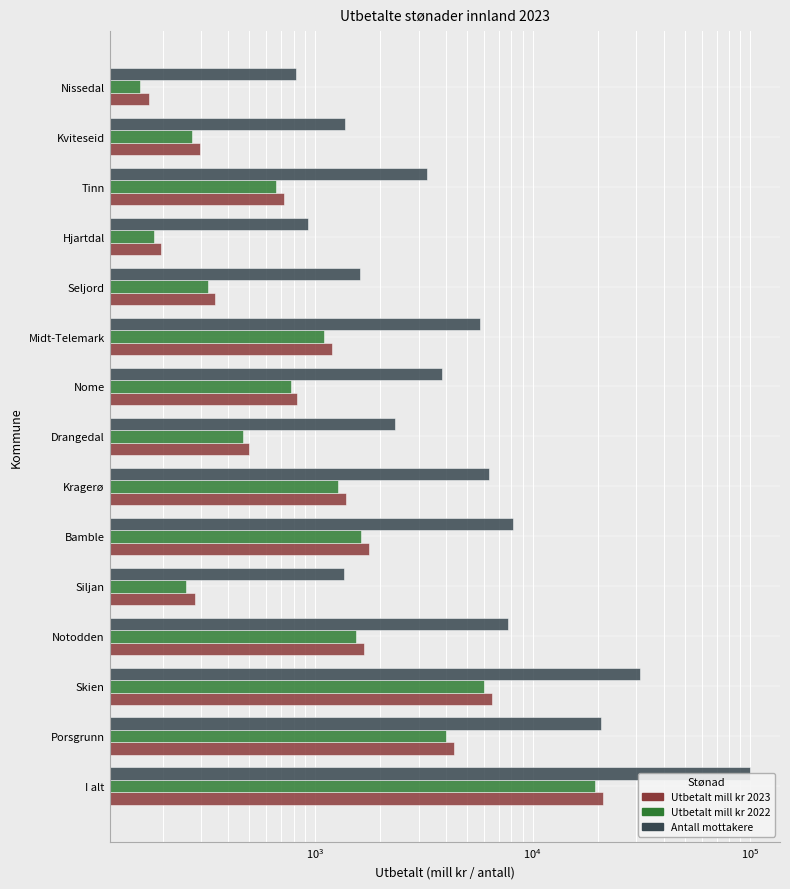

Reading left to right, extract all data points from this chart.

Utbetalt mill kr 2023: 21088.1	4349.4	6536.5	1677.4	282.5	1770.6	1392.0	500.8	825.3	1204.8	349.3	197.7	723.1	295.7	173.1
Utbetalt mill kr 2022: 19415.2	3998.0	6018.2	1543.2	255.6	1626.9	1280.0	466.0	782.0	1097.4	324.2	182.8	667.4	271.9	157.9
Antall mottakere: 99172.0	20687.0	31216.0	7685.0	1366.0	8172.0	6315.0	2347.0	3829.0	5709.0	1622.0	931.0	3261.0	1374.0	818.0